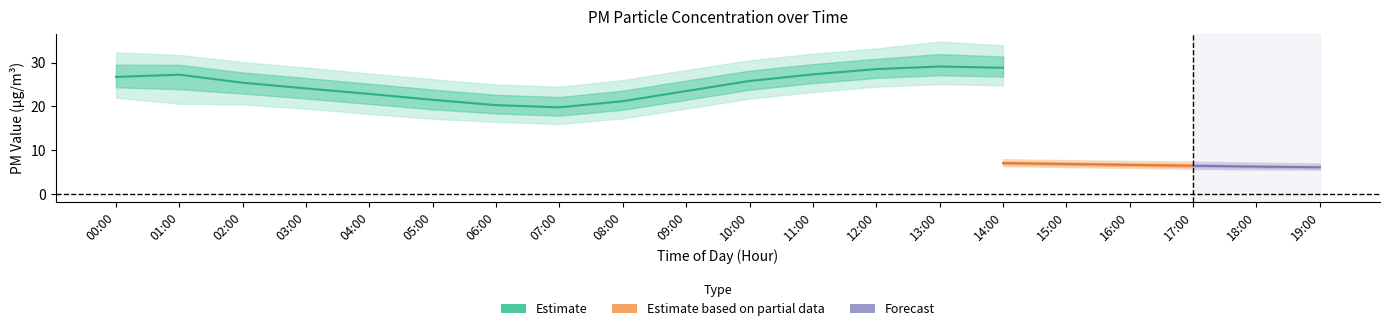

What is the sum of the P2_upper values at 19:00 and 16:00?

14.6